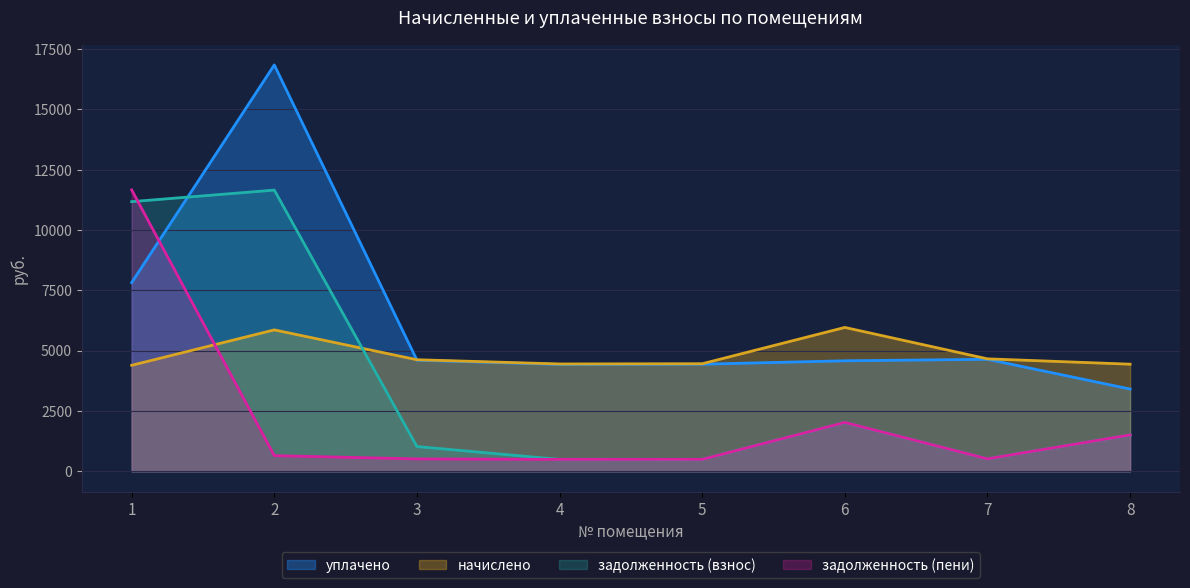

The value of уплачено at 8 is 3411.9. True or false?

True